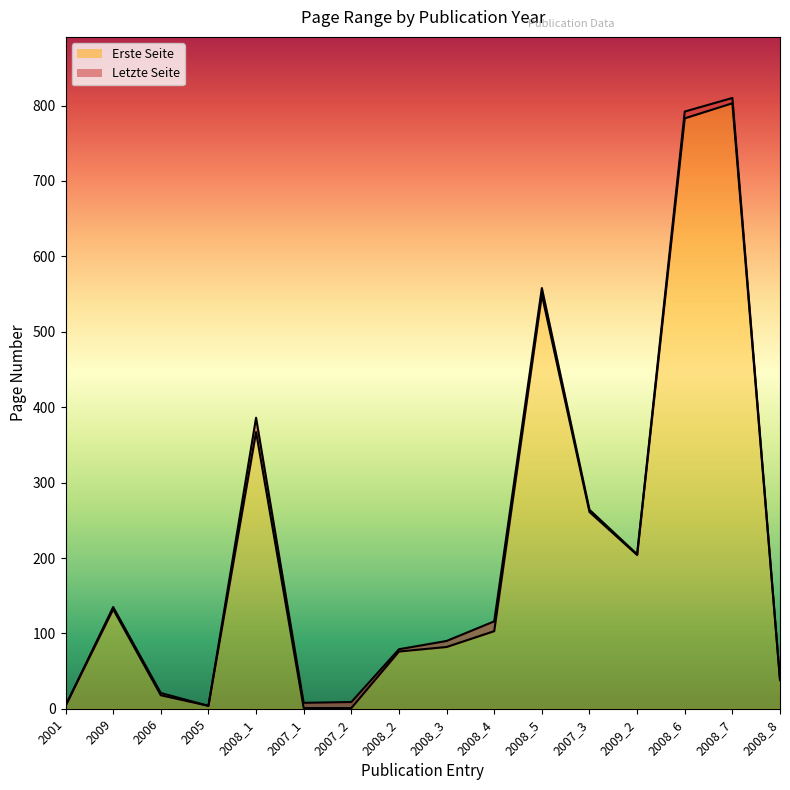

True or false: Erste Seite and Letzte Seite cross at least once.

False